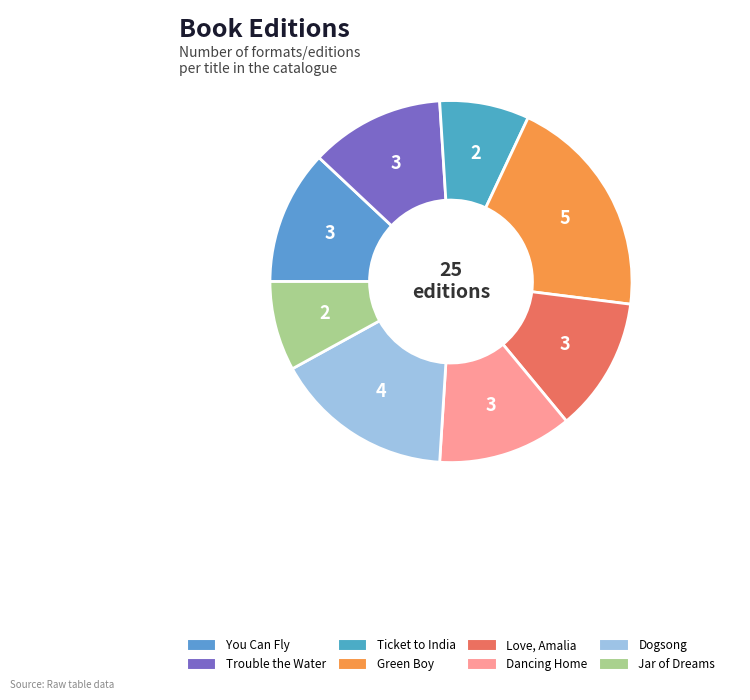

The You Can Fly slice represents 20% of the pie. True or false?

False